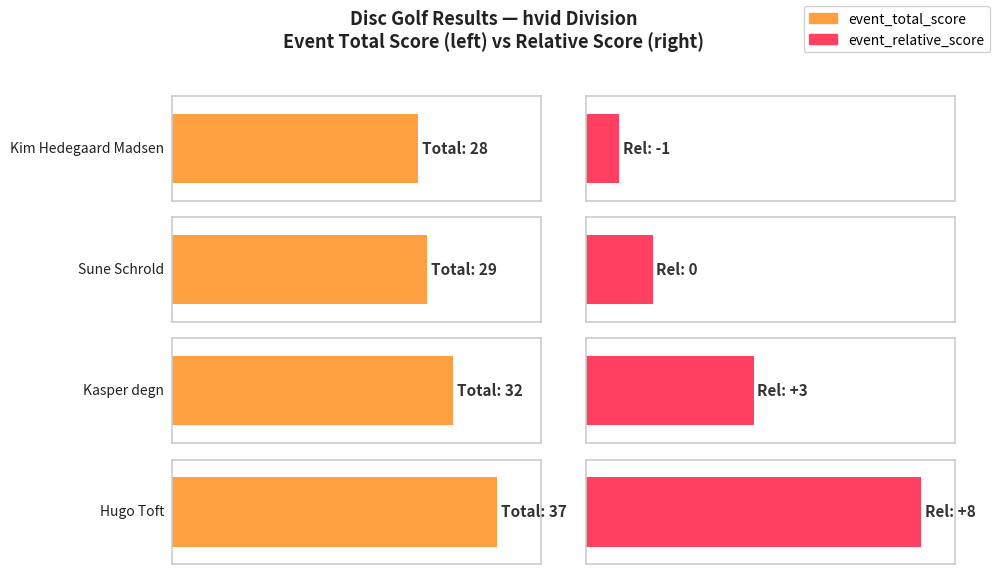

What is the label of the 1st bar from the right?

Hugo Toft